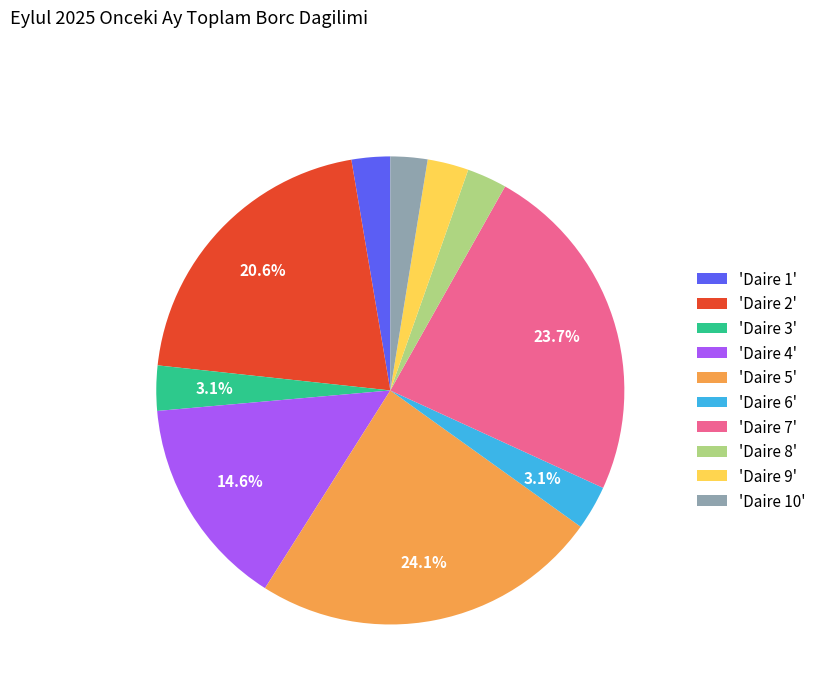

Does any single category account for the majority?

No